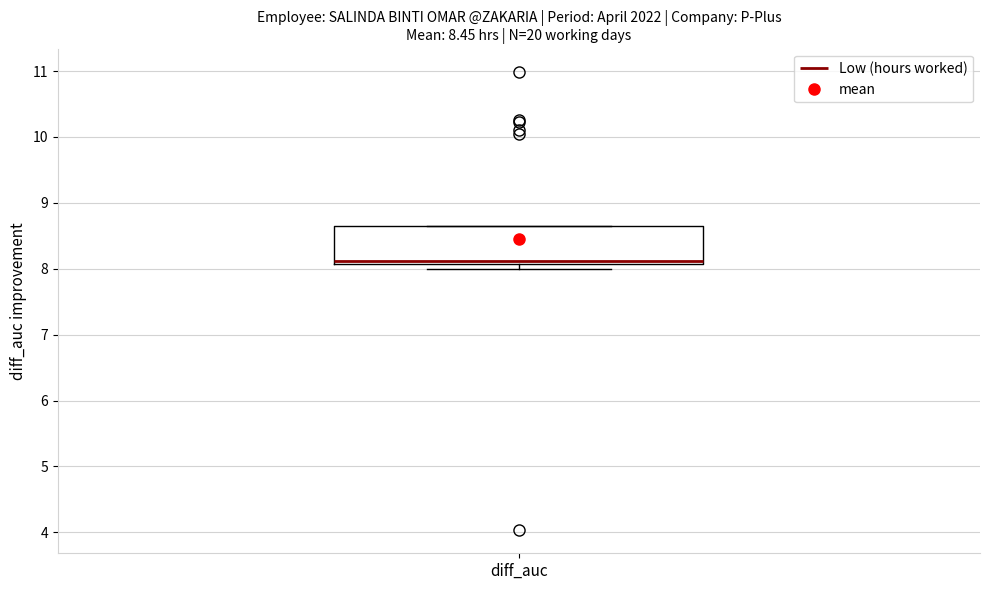

Transcribe this box plot: give where the median line is, the range the box spans, and where the two whiskers end, as read against the y-axis. The values are not printed on the chart, so give them approximately, as read against the axis.

median 8.1 (just above the box's lower edge), box 8.1 to 8.7, whiskers 8.0 to 8.7